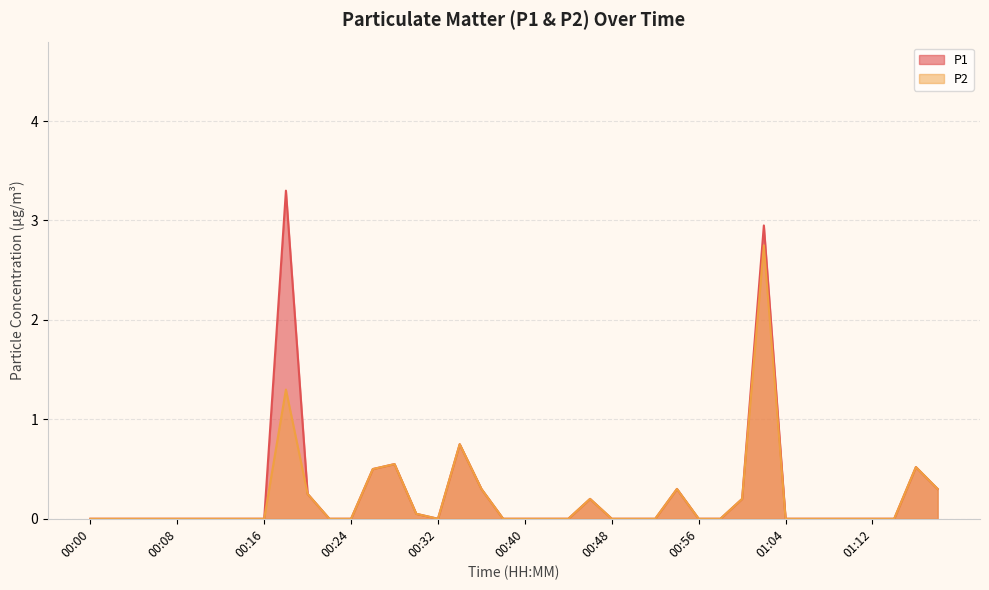

Reading right to left, list all the values displayed in this chart.

P1: 01:18=0.3	01:16=0.5	01:14=0.0	01:12=0.0	01:10=0.0	01:08=0.0	01:06=0.0	01:04=0.0	01:02=3.0	01:00=0.2	00:58=0.0	00:56=0.0	00:54=0.3	00:52=0.0	00:50=0.0	00:48=0.0	00:46=0.2	00:44=0.0	00:42=0.0	00:40=0.0	00:38=0.0	00:36=0.3	00:34=0.8	00:32=0.0	00:30=0.1	00:28=0.6	00:26=0.5	00:24=0.0	00:22=0.0	00:20=0.2	00:18=3.3	00:16=0.0	00:14=0.0	00:12=0.0	00:10=0.0	00:08=0.0	00:06=0.0	00:04=0.0	00:02=0.0	00:00=0.0
P2: 01:18=0.3	01:16=0.5	01:14=0.0	01:12=0.0	01:10=0.0	01:08=0.0	01:06=0.0	01:04=0.0	01:02=2.8	01:00=0.2	00:58=0.0	00:56=0.0	00:54=0.3	00:52=0.0	00:50=0.0	00:48=0.0	00:46=0.2	00:44=0.0	00:42=0.0	00:40=0.0	00:38=0.0	00:36=0.3	00:34=0.8	00:32=0.0	00:30=0.1	00:28=0.6	00:26=0.5	00:24=0.0	00:22=0.0	00:20=0.2	00:18=1.3	00:16=0.0	00:14=0.0	00:12=0.0	00:10=0.0	00:08=0.0	00:06=0.0	00:04=0.0	00:02=0.0	00:00=0.0